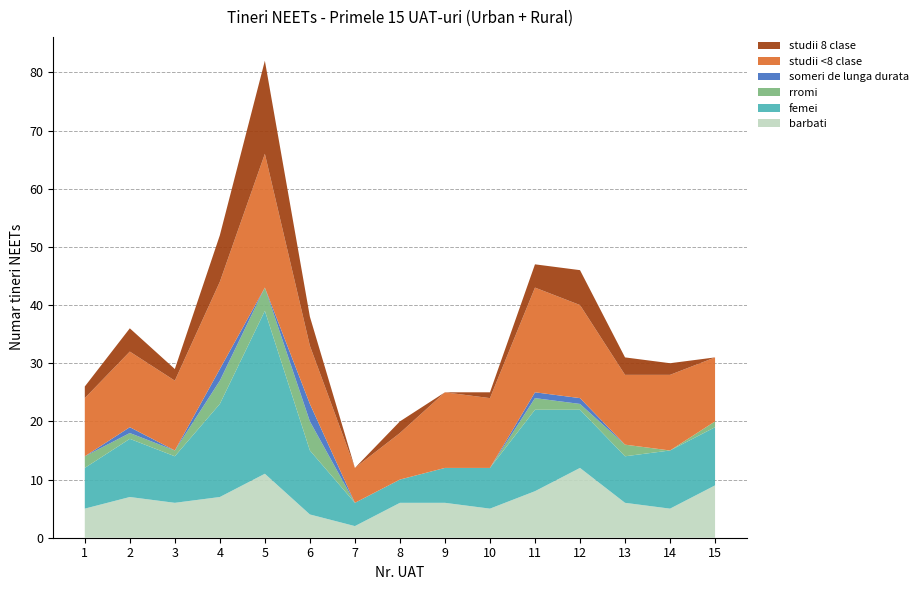

Reading left to right, transcribe all the data shown in this chart.

barbati: 1=5	2=7	3=6	4=7	5=11	6=4	7=2	8=6	9=6	10=5	11=8	12=12	13=6	14=5	15=9
femei: 1=7	2=10	3=8	4=16	5=28	6=11	7=4	8=4	9=6	10=7	11=14	12=10	13=8	14=10	15=10
rromi: 1=2	2=1	3=1	4=4	5=4	6=5	7=0	8=0	9=0	10=0	11=2	12=1	13=2	14=0	15=1
someri de lunga durata: 1=0	2=1	3=0	4=2	5=0	6=3	7=0	8=0	9=0	10=0	11=1	12=1	13=0	14=0	15=0
studii <8 clase: 1=10	2=13	3=12	4=15	5=23	6=10	7=6	8=8	9=13	10=12	11=18	12=16	13=12	14=13	15=11
studii 8 clase: 1=2	2=4	3=2	4=8	5=16	6=5	7=0	8=2	9=0	10=1	11=4	12=6	13=3	14=2	15=0